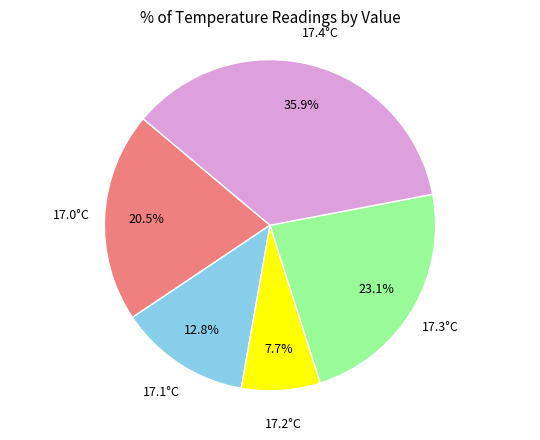

What percentage is the 17.2°C slice, to the nearest percent?

8%